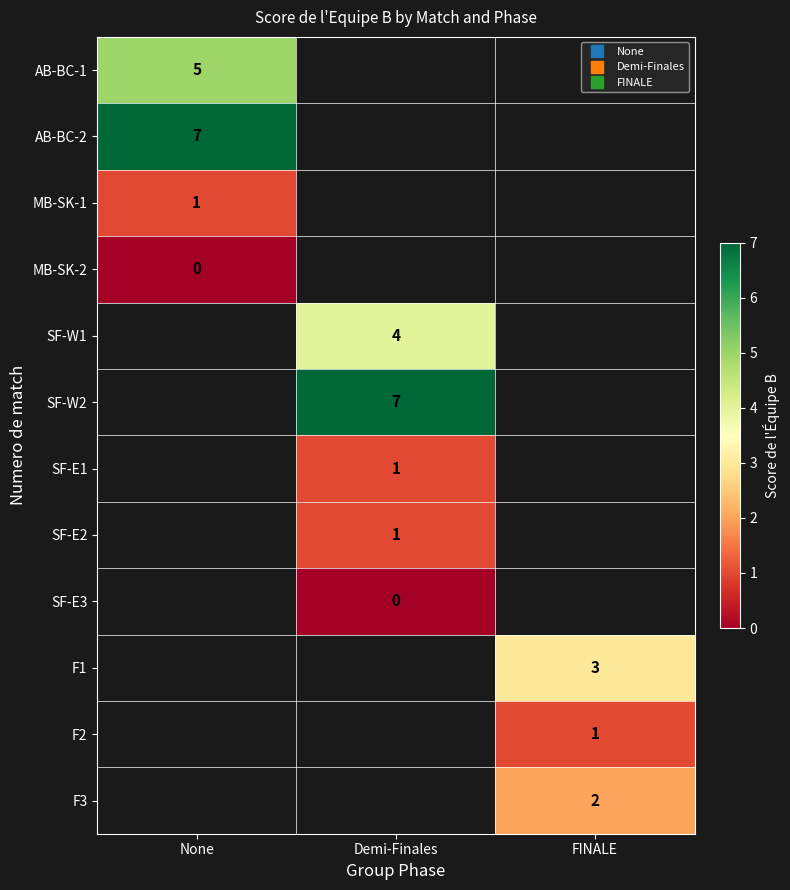

At which label is AB-BC-2 closest to 7?

None